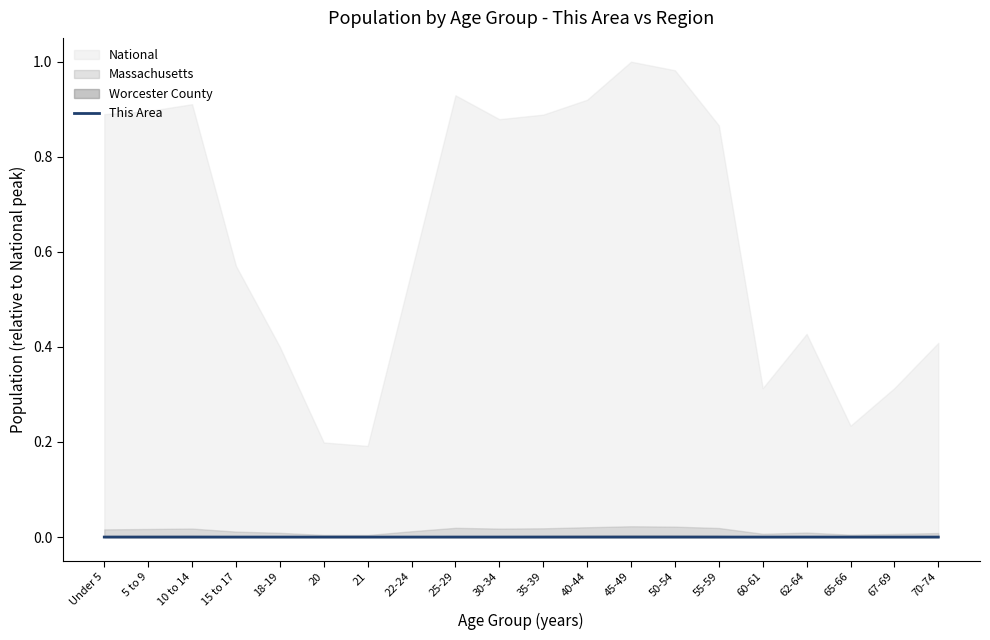

How many interior local peaks (higher than both neighbors) does the data have?

4